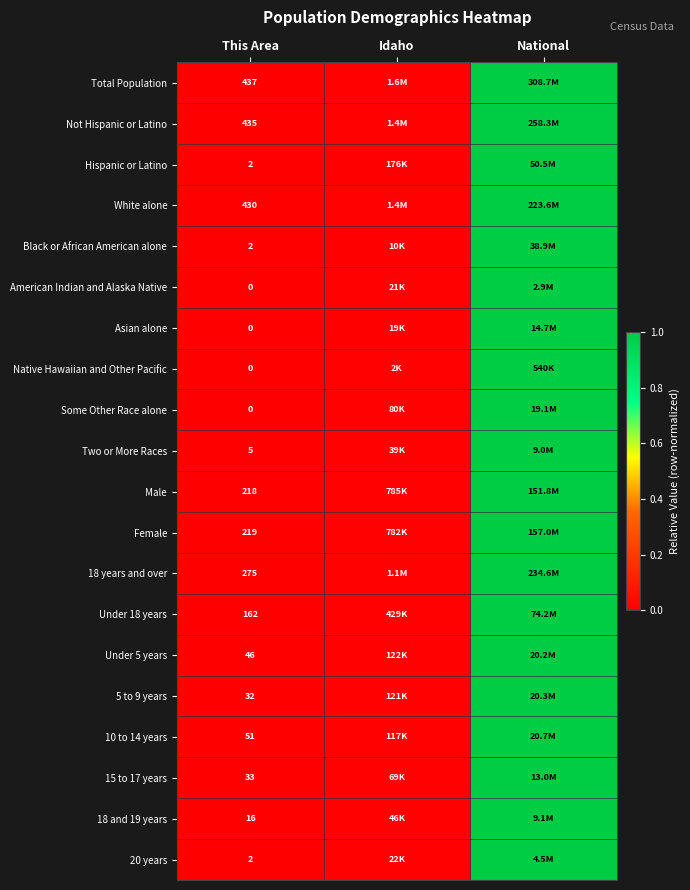

At which label is 5 to 9 years closest to 0?

This Area